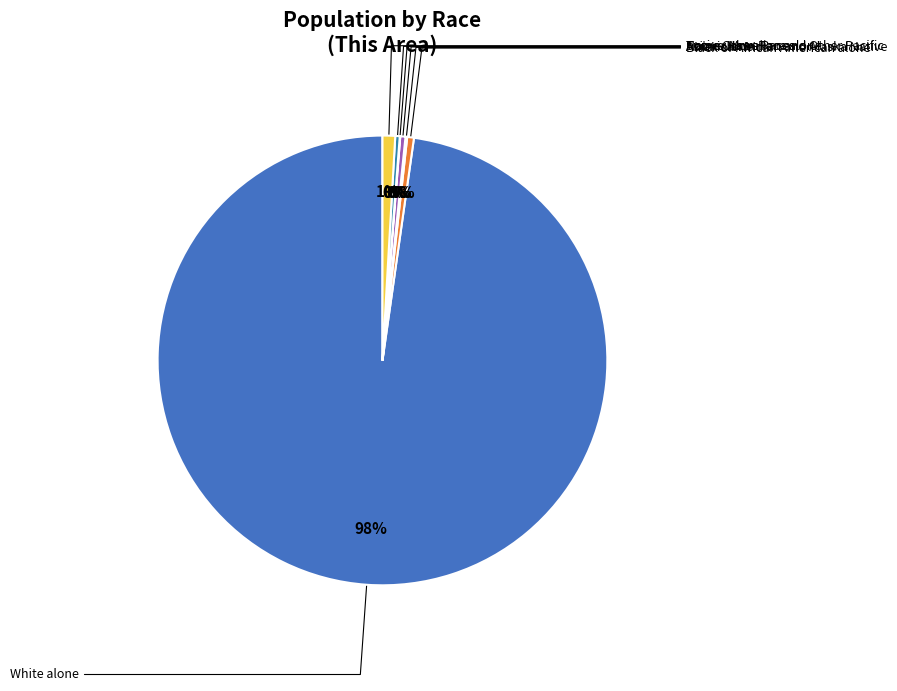

To the nearest percent, what is the combined percentage of White alone and Asian alone?

98%